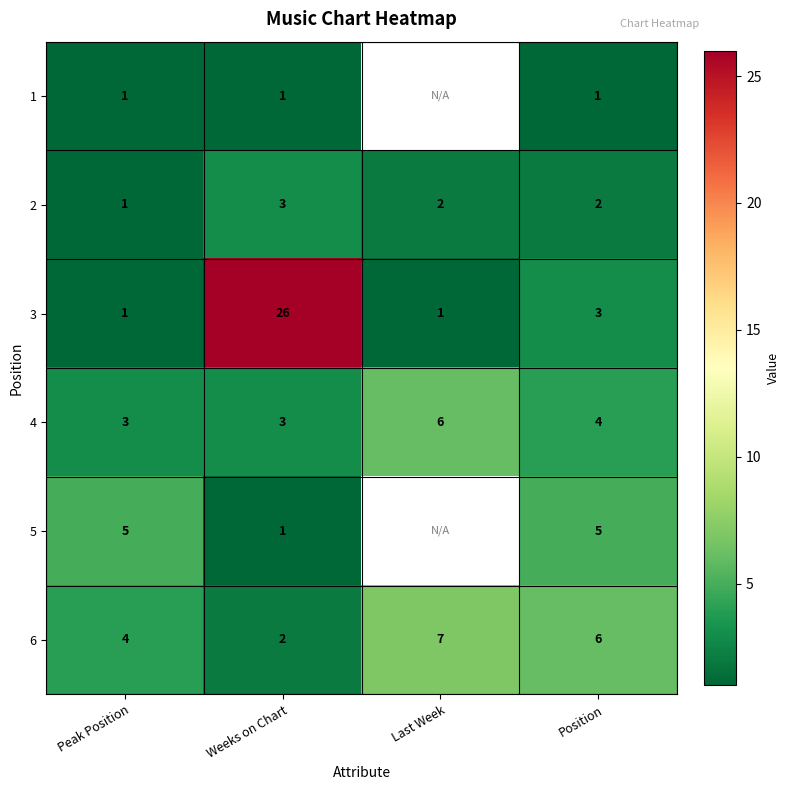

The value of 6 at Weeks on Chart is 2. True or false?

True